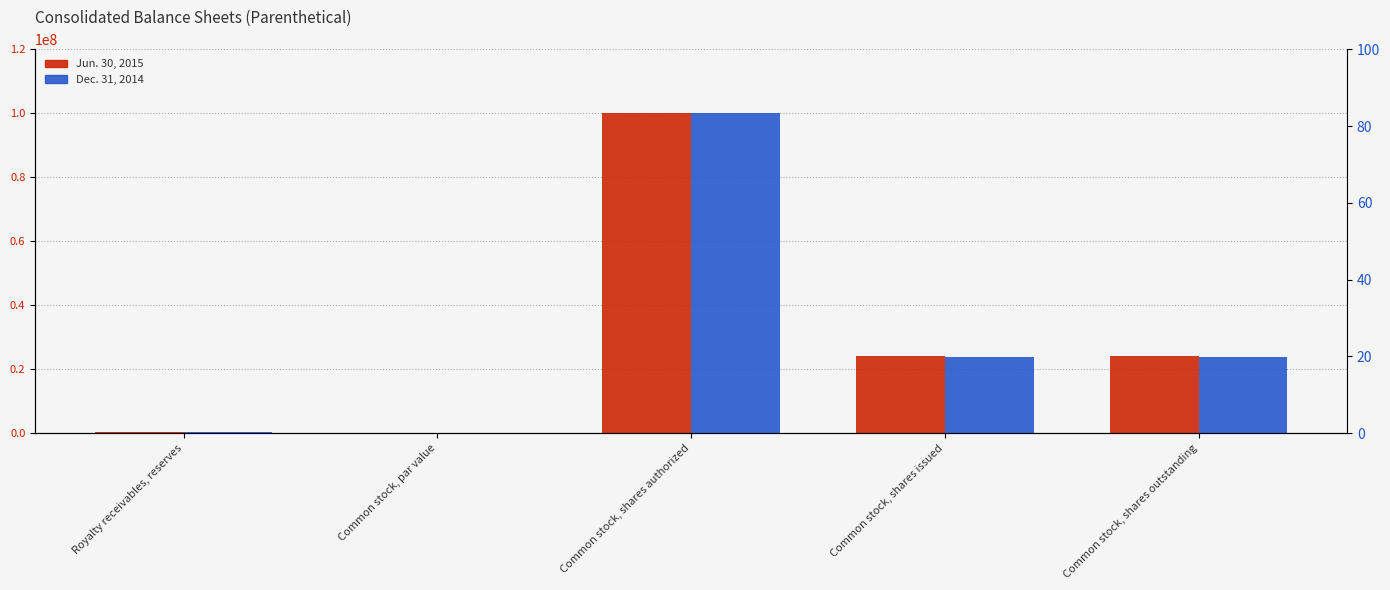

The value of Jun. 30, 2015 at Common stock, shares outstanding is 13448372.5. True or false?

False